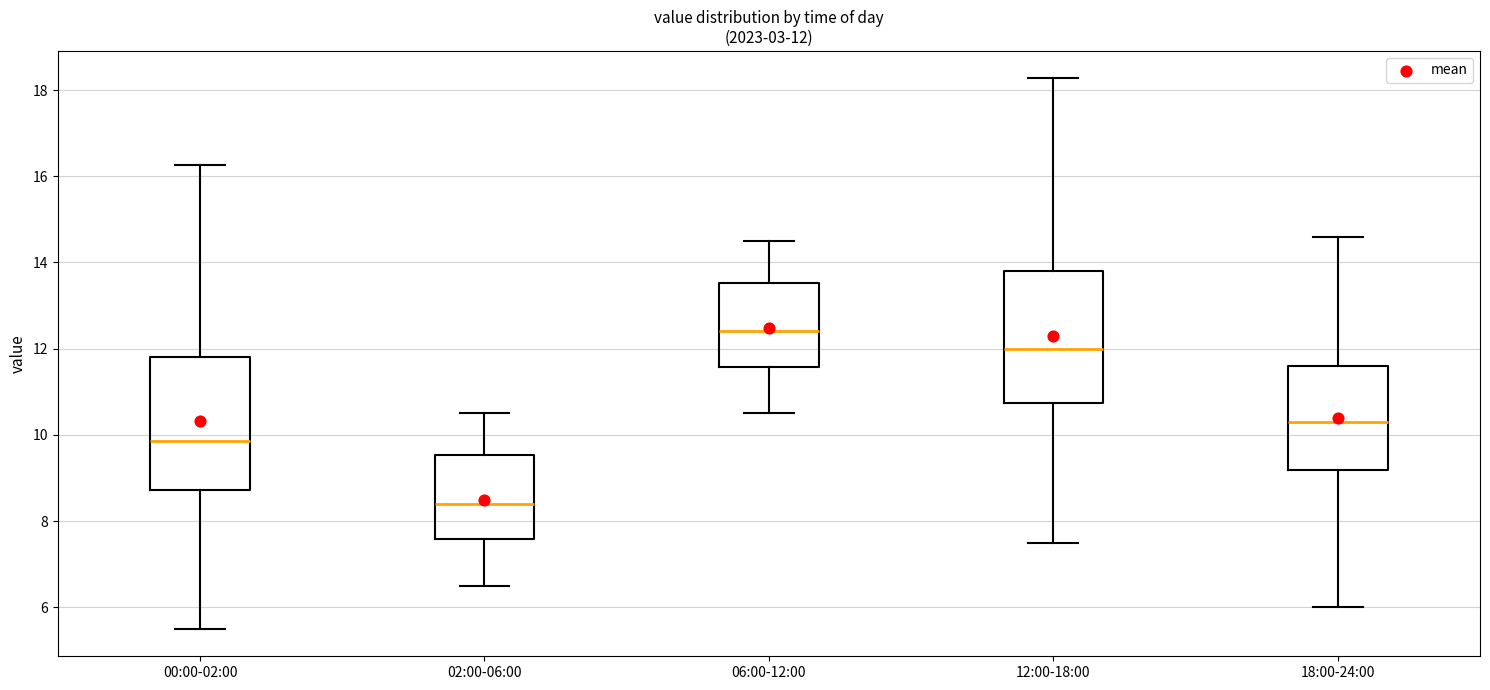

Which box's median line is the lowest?

02:00-06:00